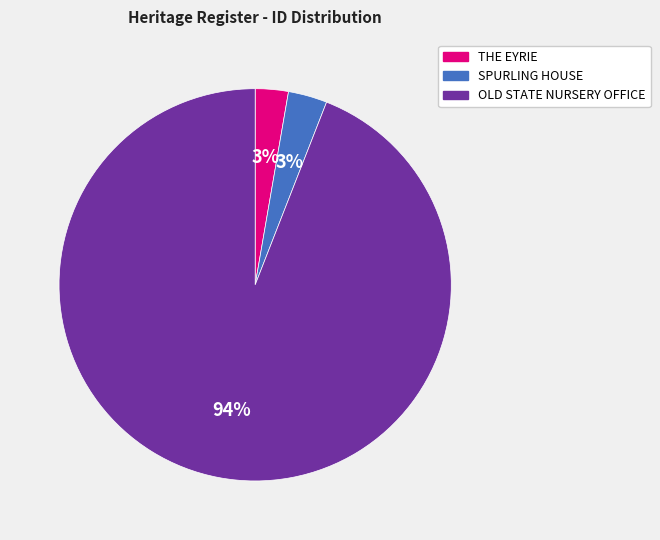

True or false: OLD STATE NURSERY OFFICE accounts for 94% of the total.

True